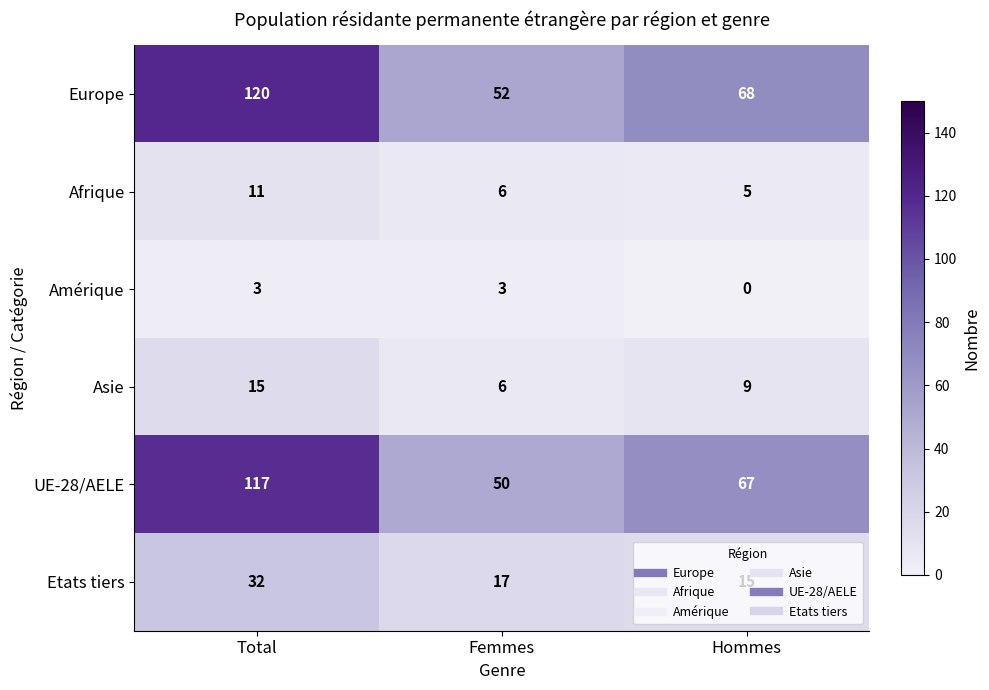

Which label corresponds to the smallest value in the chart?

Hommes